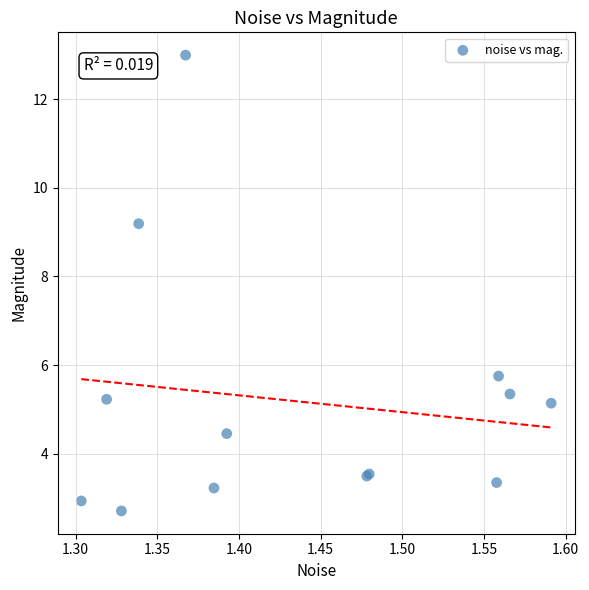

What Y value in the scatter plot is closest to 7?

5.8